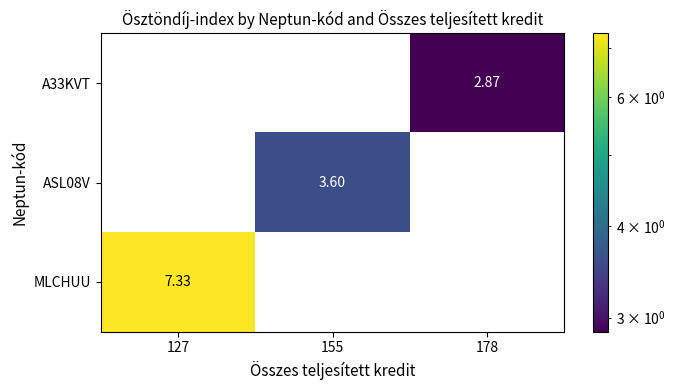

Is the value of A33KVT at 127 greater than the value of MLCHUU at 127?

No